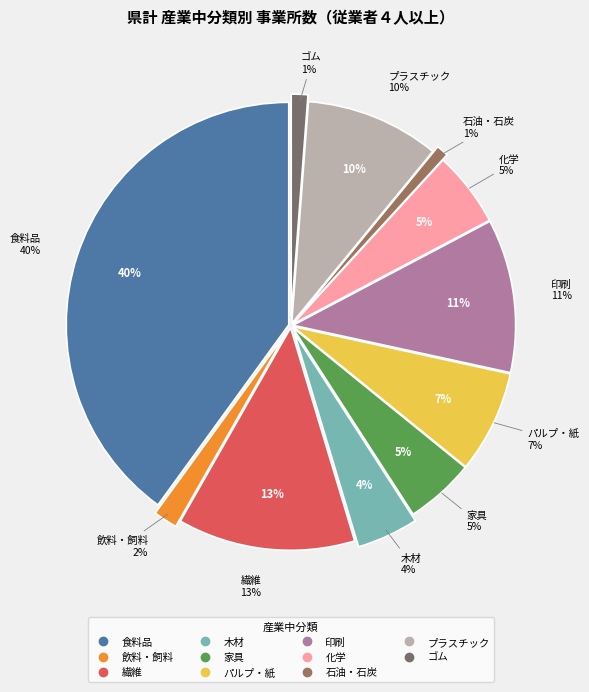

What is the change in value from 食料品 to プラスチック?

-277